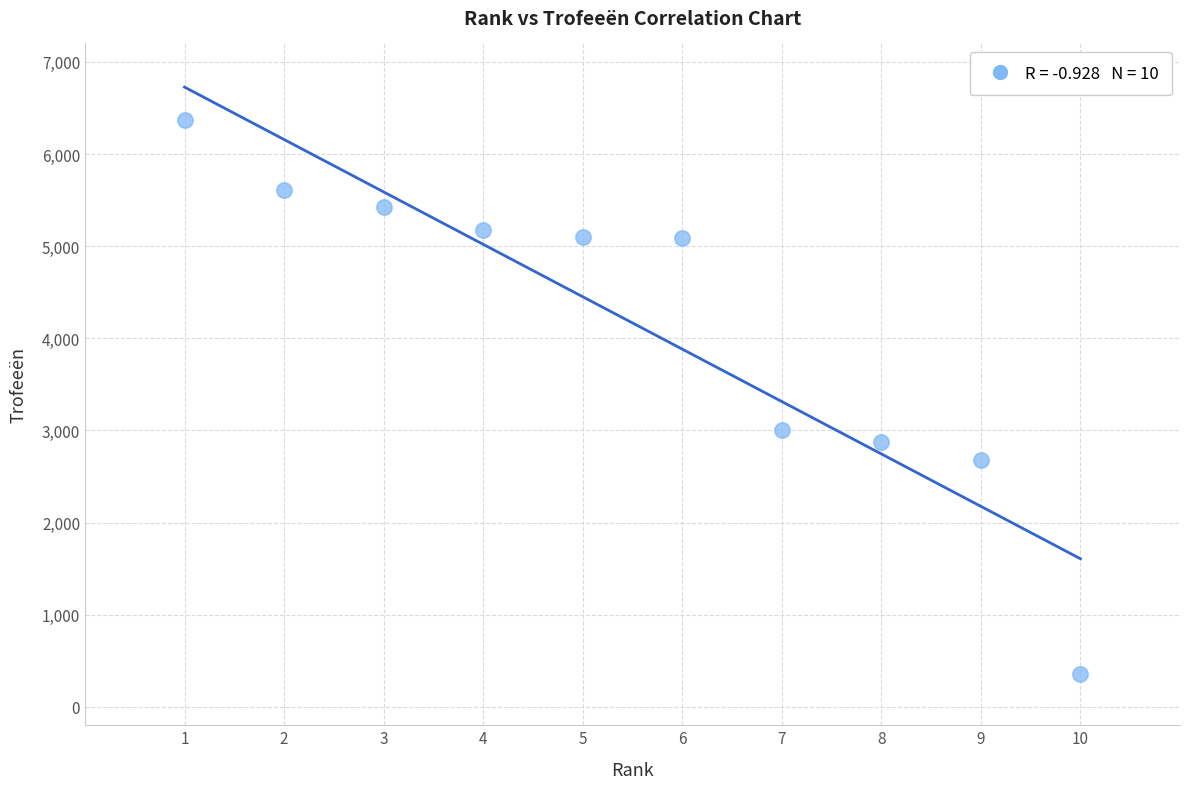

What is the range of Y values (max minus min)?

6015